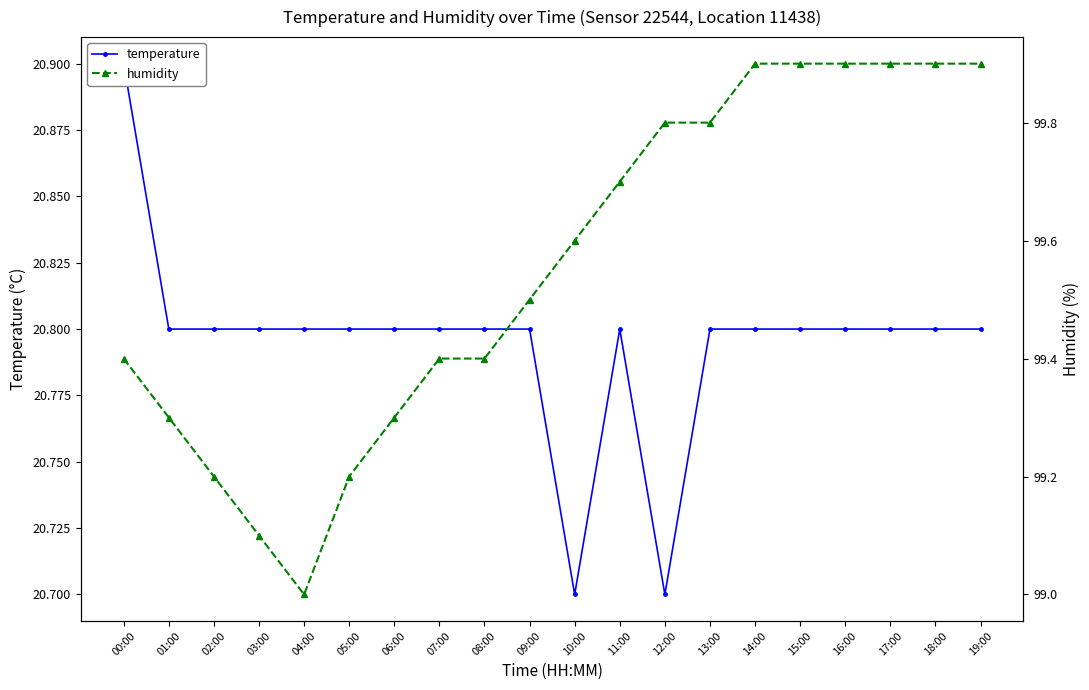

In temperature, how many points are higher than both neighbors (excluding endpoints)?

1